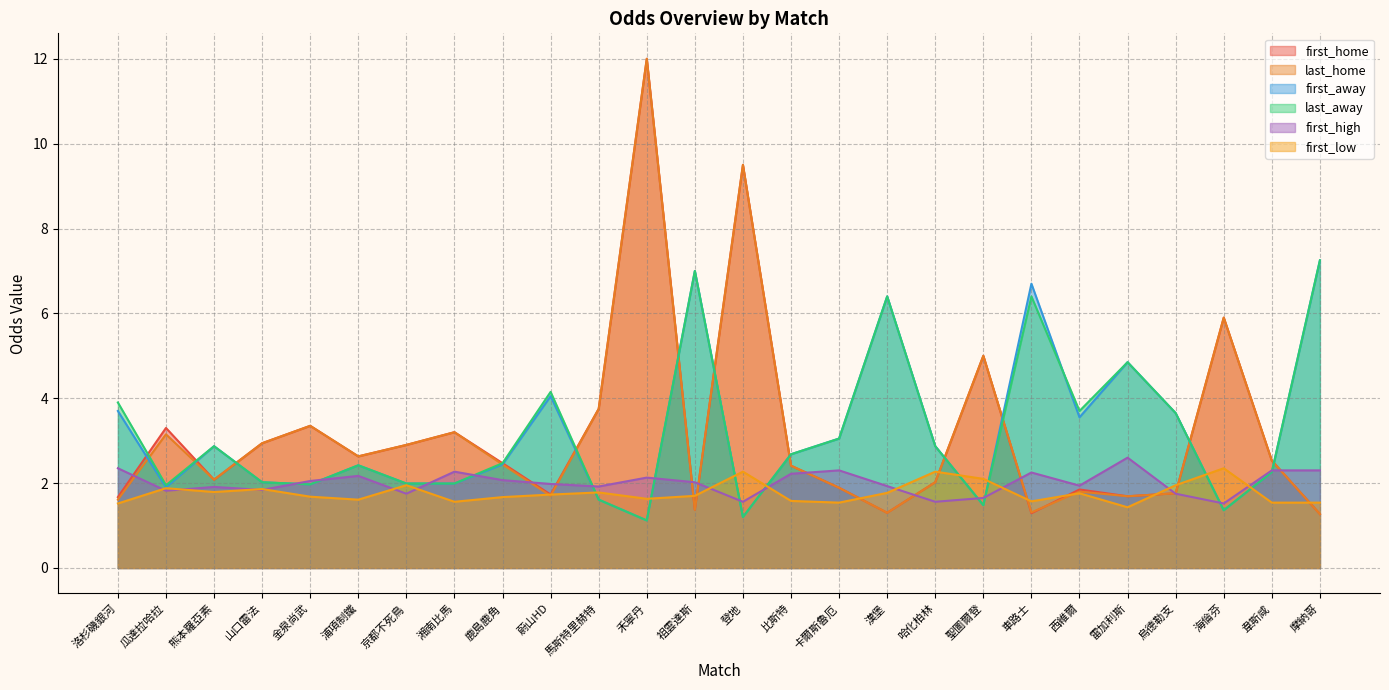

List the labels in order of first_home value, largest first.

禾寧丹, 登地, 海倫芬, 聖圖爾登, 馬斯特里赫特, 金泉尚武, 瓜達拉哈拉, 湘南比馬, 山口雷法, 京都不死鳥, 浦項制鐵, 韋斯咸, 鹿島鹿角, 比斯特, 熊本羅亞素, 哈化柏林, 卡爾斯魯厄, 西維爾, 烏德勒支, 蔚山HD, 雷加利斯, 洛杉磯銀河, 祖雲達斯, 漢堡, 車路士, 摩納哥